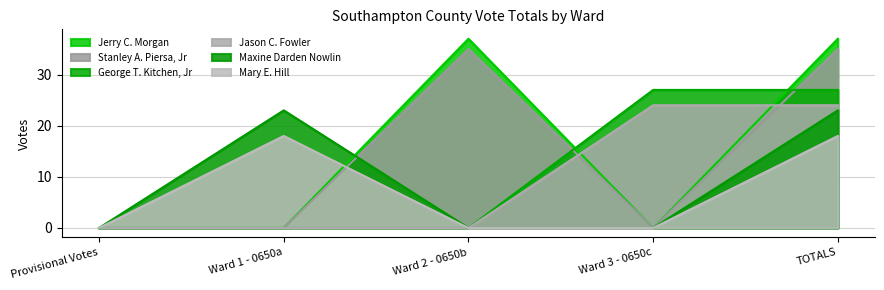

What is the sum of the George T. Kitchen, Jr values at Provisional Votes and TOTALS?

27